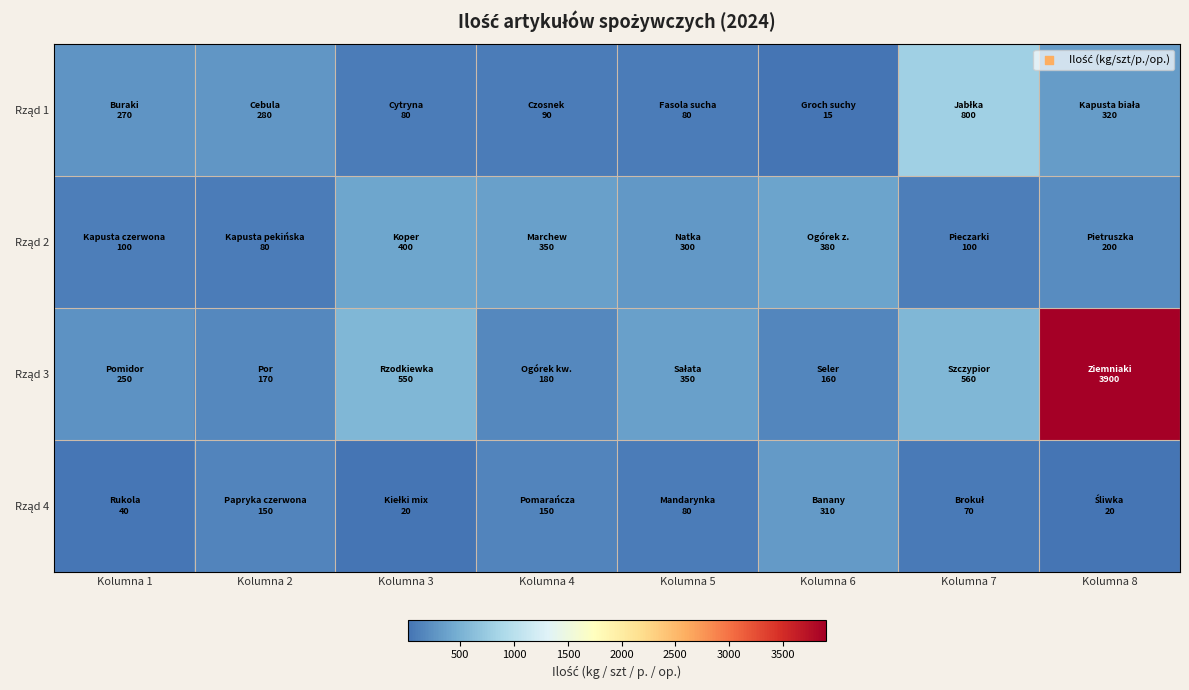

Between Kolumna 8 and Kolumna 2, which is larger?

Kolumna 8